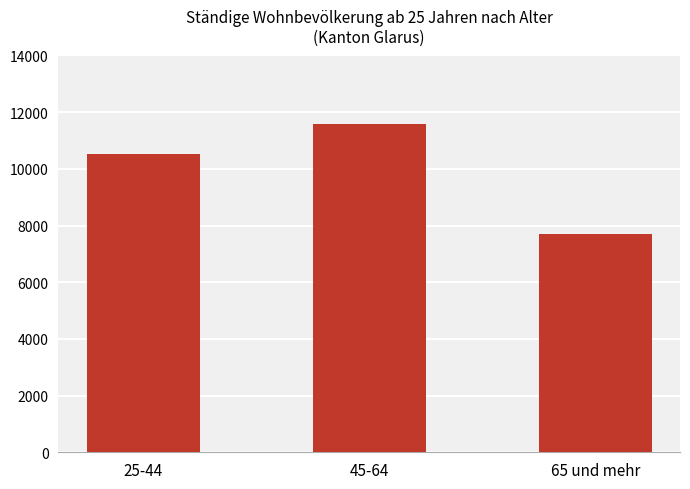

What value does the data have at 45-64?

11573